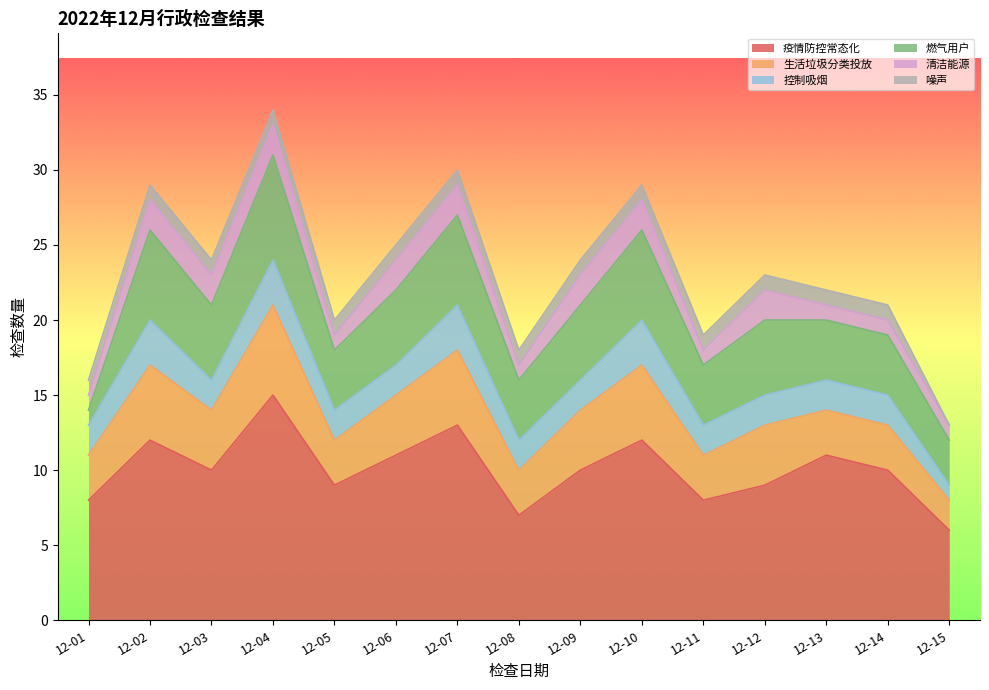

Reading left to right, extract all data points from this chart.

疫情防控常态化: 12-01=8	12-02=12	12-03=10	12-04=15	12-05=9	12-06=11	12-07=13	12-08=7	12-09=10	12-10=12	12-11=8	12-12=9	12-13=11	12-14=10	12-15=6
生活垃圾分类投放: 12-01=3	12-02=5	12-03=4	12-04=6	12-05=3	12-06=4	12-07=5	12-08=3	12-09=4	12-10=5	12-11=3	12-12=4	12-13=3	12-14=3	12-15=2
控制吸烟: 12-01=2	12-02=3	12-03=2	12-04=3	12-05=2	12-06=2	12-07=3	12-08=2	12-09=2	12-10=3	12-11=2	12-12=2	12-13=2	12-14=2	12-15=1
燃气用户: 12-01=1	12-02=6	12-03=5	12-04=7	12-05=4	12-06=5	12-07=6	12-08=4	12-09=5	12-10=6	12-11=4	12-12=5	12-13=4	12-14=4	12-15=3
清洁能源: 12-01=1	12-02=2	12-03=2	12-04=2	12-05=1	12-06=2	12-07=2	12-08=1	12-09=2	12-10=2	12-11=1	12-12=2	12-13=1	12-14=1	12-15=1
噪声: 12-01=1	12-02=1	12-03=1	12-04=1	12-05=1	12-06=1	12-07=1	12-08=1	12-09=1	12-10=1	12-11=1	12-12=1	12-13=1	12-14=1	12-15=0